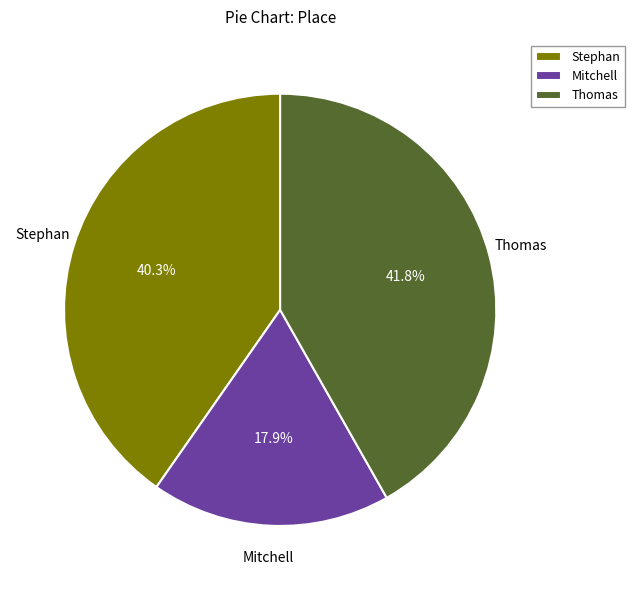

What portion of the pie excludes Stephan?

59.7%